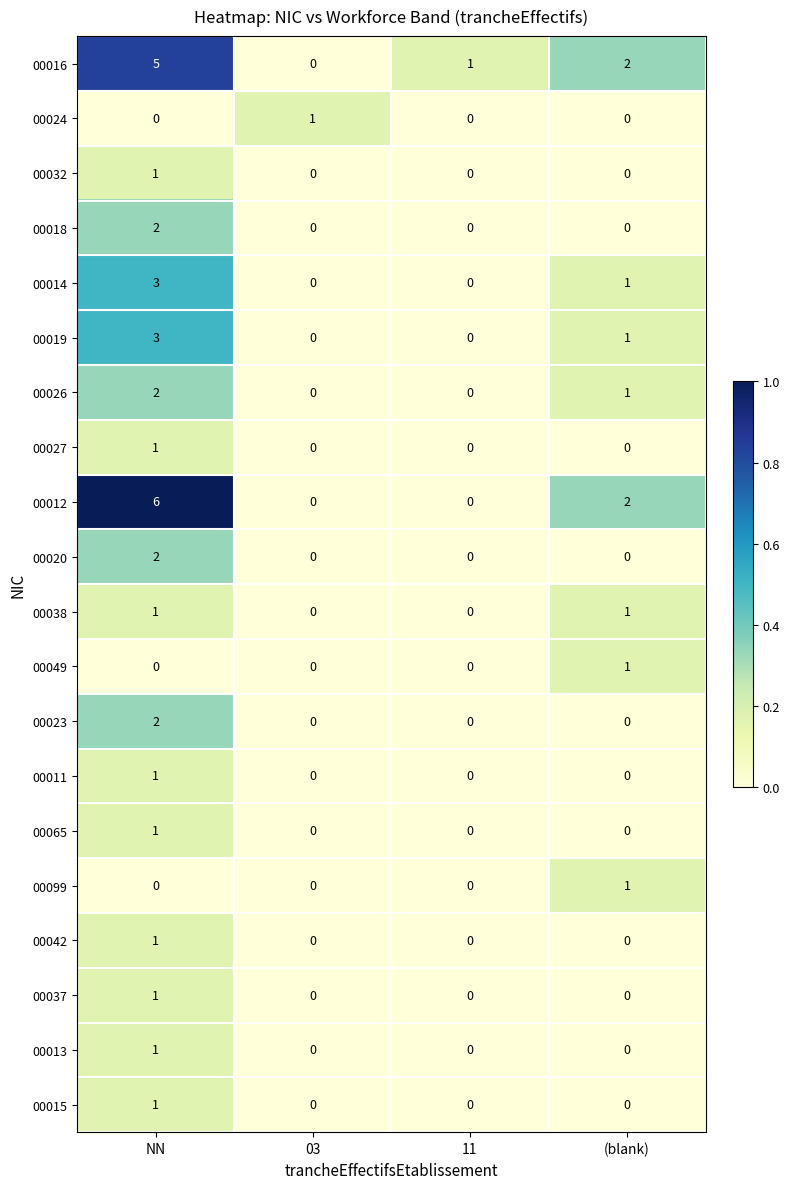

What is the spread (max minus min) of values at NN?

6